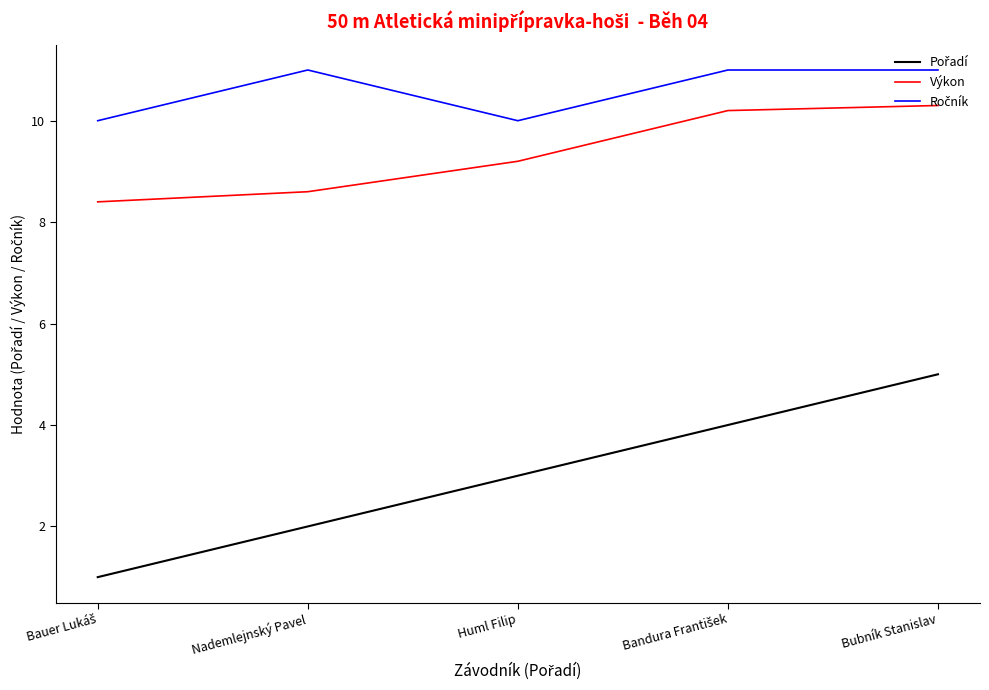

At how many categories does at least one series exceed 2?

5